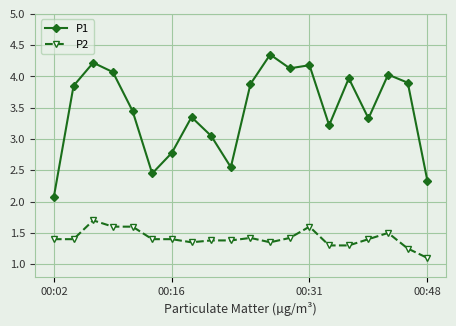

What is the minimum value for P1?

2.1